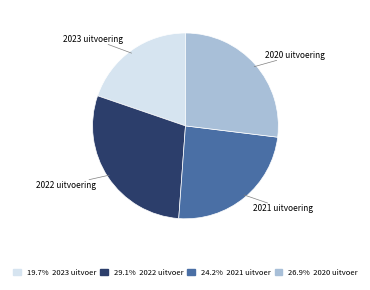

Is there a majority slice in this chart?

No